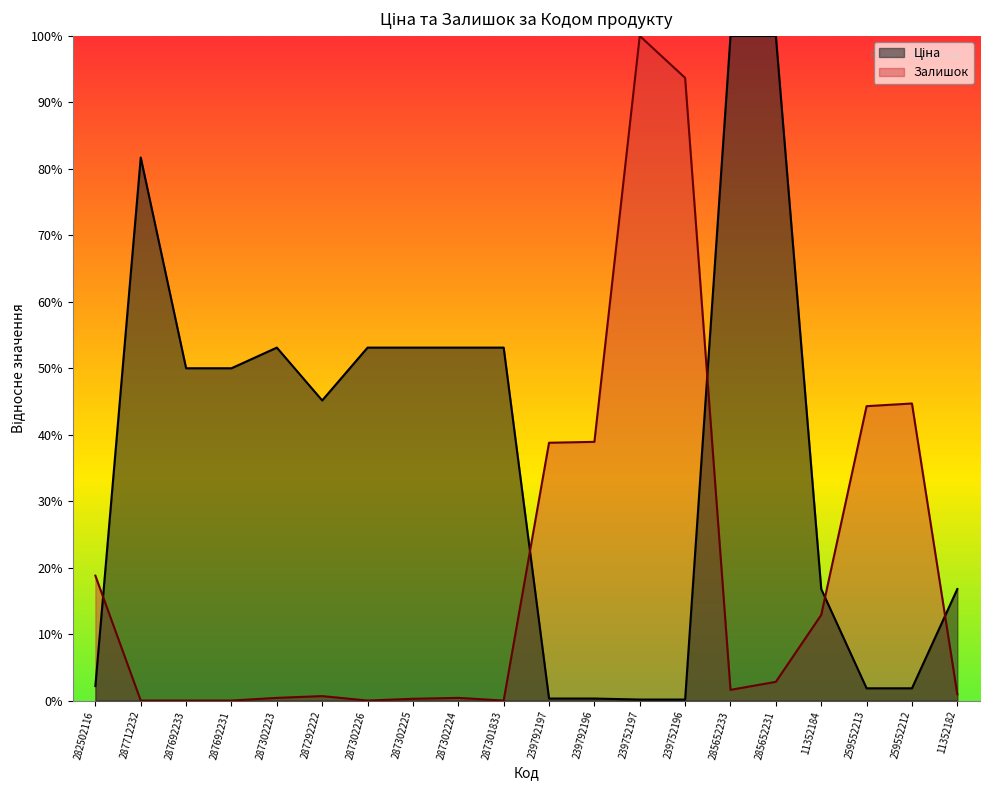

Which series has the widest spread of values?

Залишок